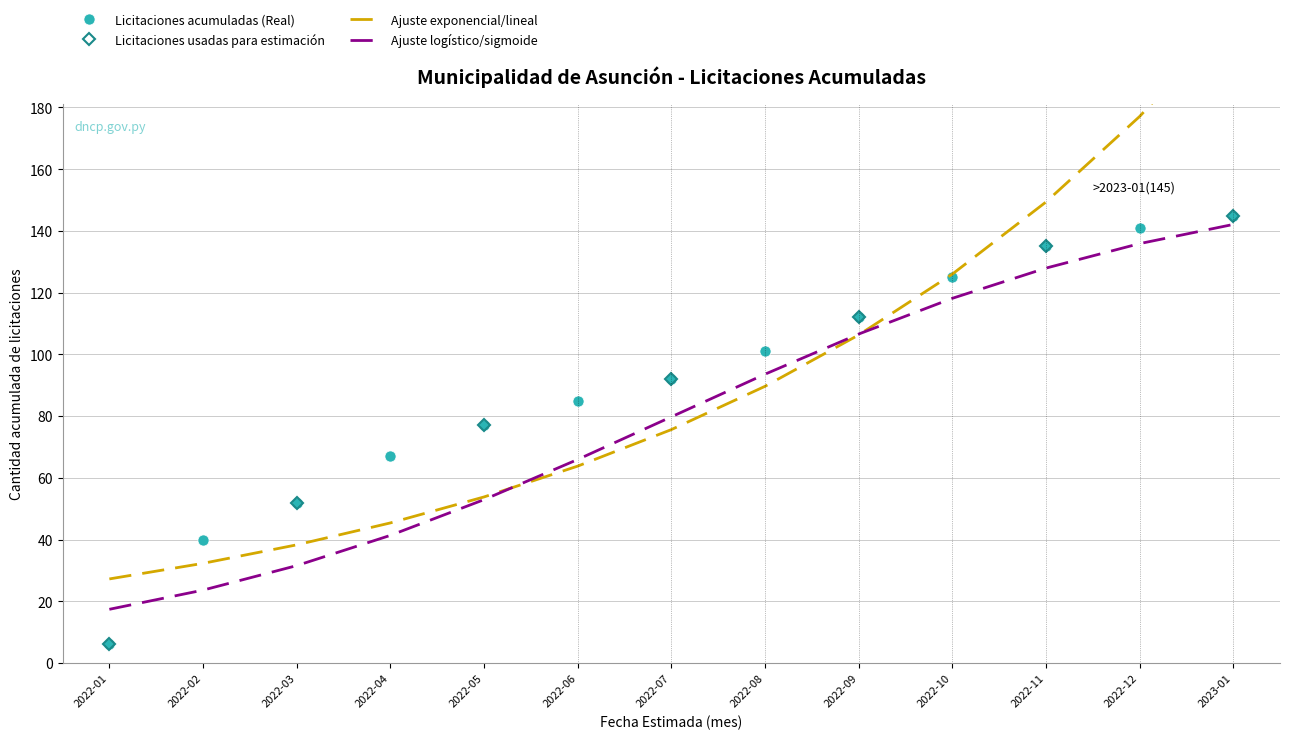

The value at 2022-01 is 27.2. True or false?

True